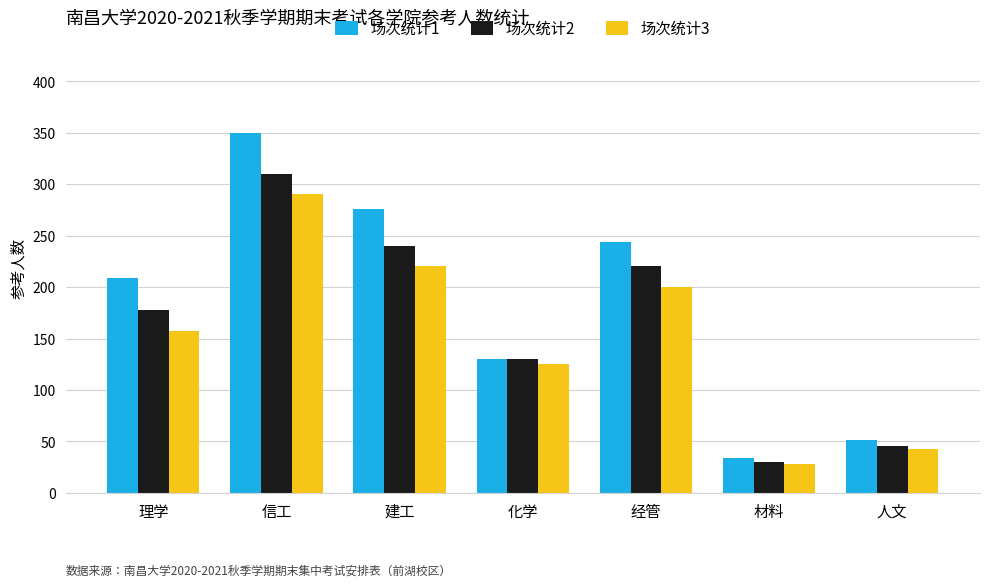

How many groups of bars are there?

7